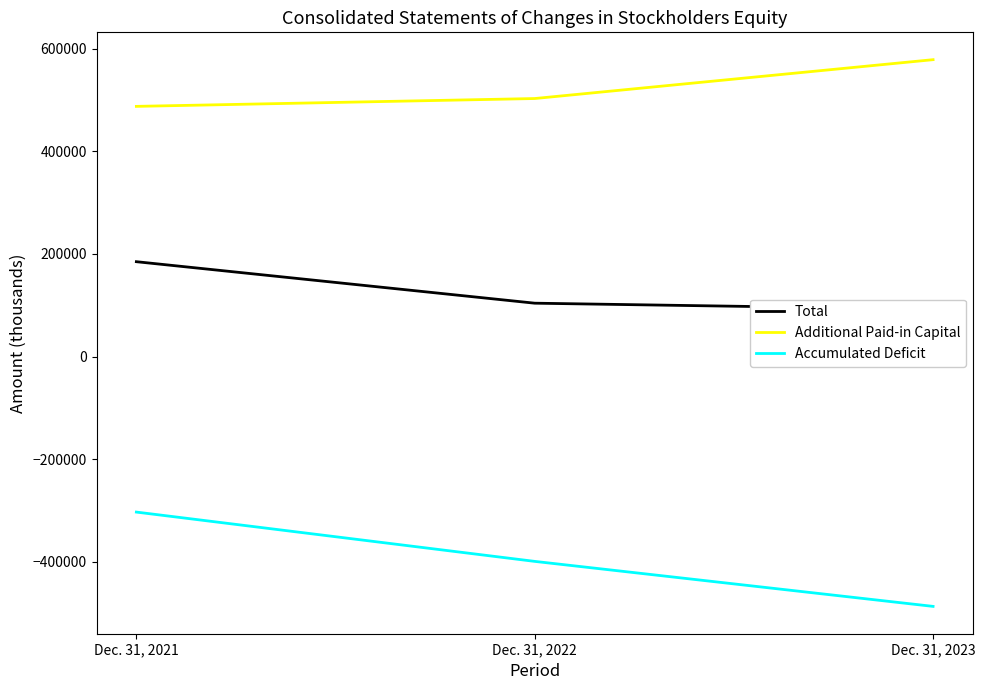

List the series in order of their overall mean, lowest first.

Accumulated Deficit, Total, Additional Paid-in Capital